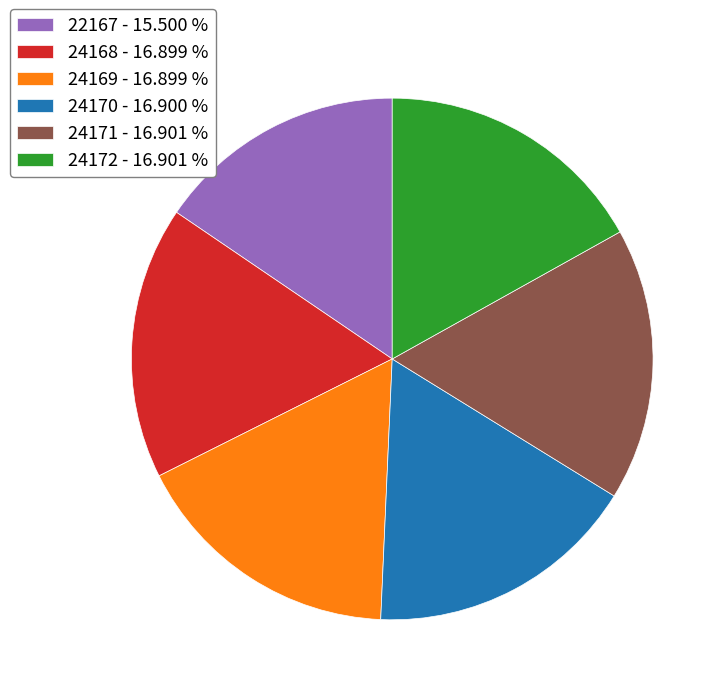

Approximately how many times larger is the value at 24170 - 16.900 % compared to 24168 - 16.899 %?

1.0